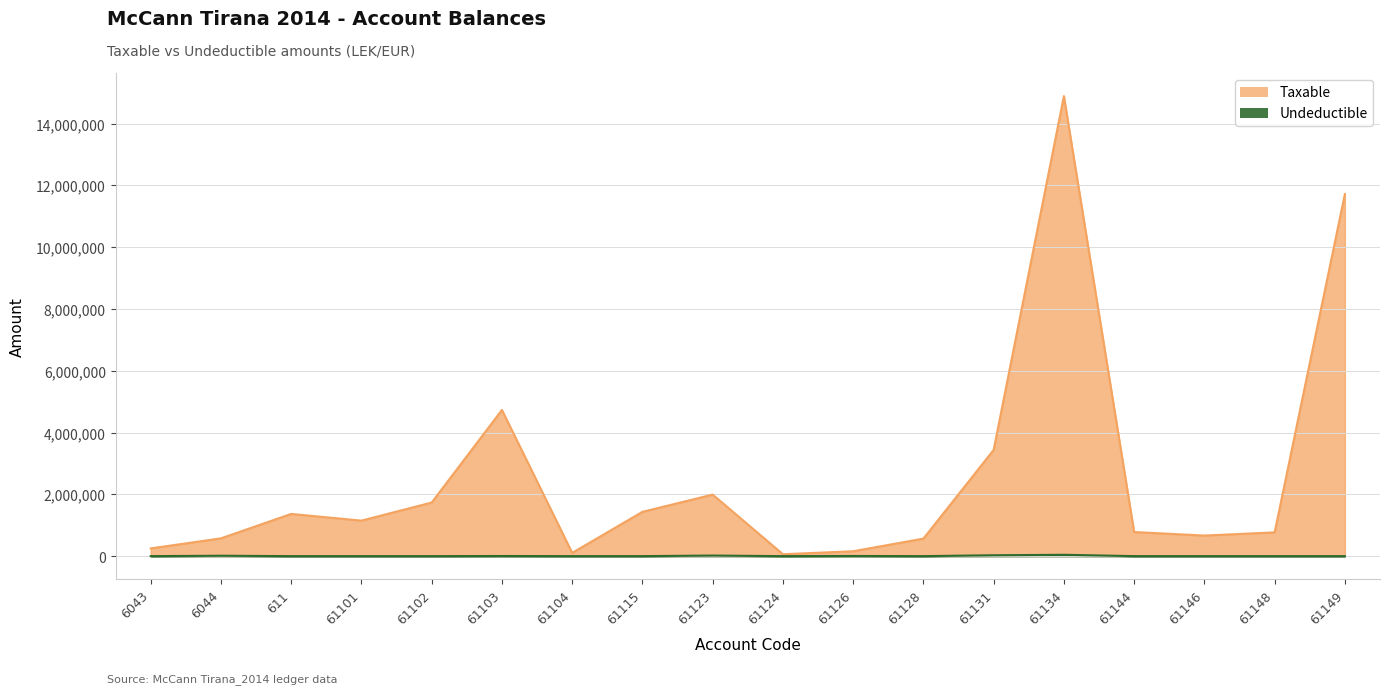

Reading left to right, transcribe all the data shown in this chart.

Taxable: 6043=250227.1	6044=575296.9	611=1366068.5	61101=1149043.7	61102=1735151.5	61103=4731146.9	61104=105900.0	61115=1433753.2	61123=1991862.2	61124=61813.2	61126=157990.0	61128=567460.5	61131=3437988.5	61134=14887859.8	61144=779642.1	61146=666085.5	61148=769080.9	61149=11717876.6
Undeductible: 6043=0.0	6044=12822.0	611=0.0	61101=0.0	61102=0.0	61103=3920.0	61104=0.0	61115=250.0	61123=18500.0	61124=0.0	61126=5100.0	61128=0.0	61131=28000.0	61134=43299.0	61144=0.0	61146=0.0	61148=0.0	61149=0.0